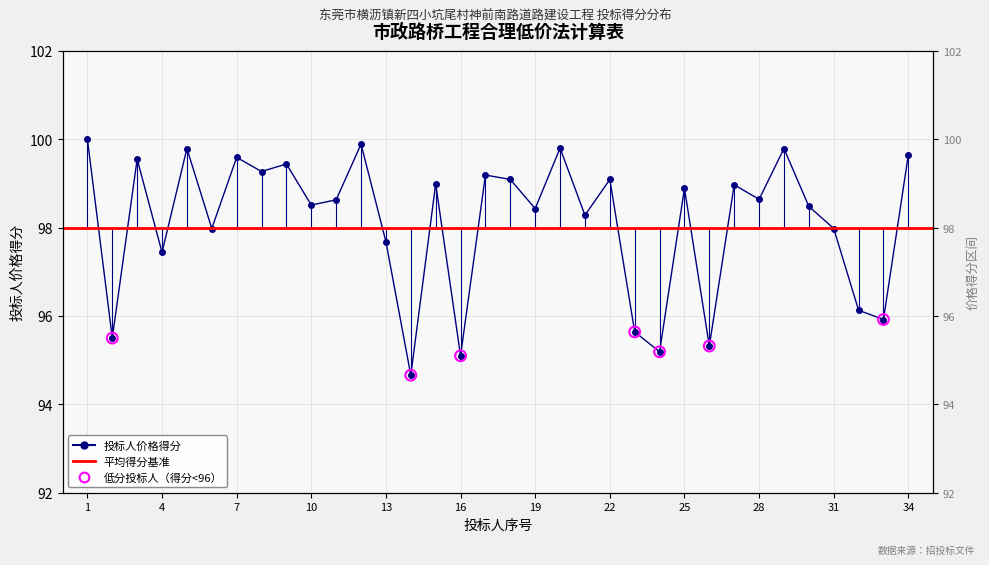

What is the change in value from 9 to 25?

-0.5